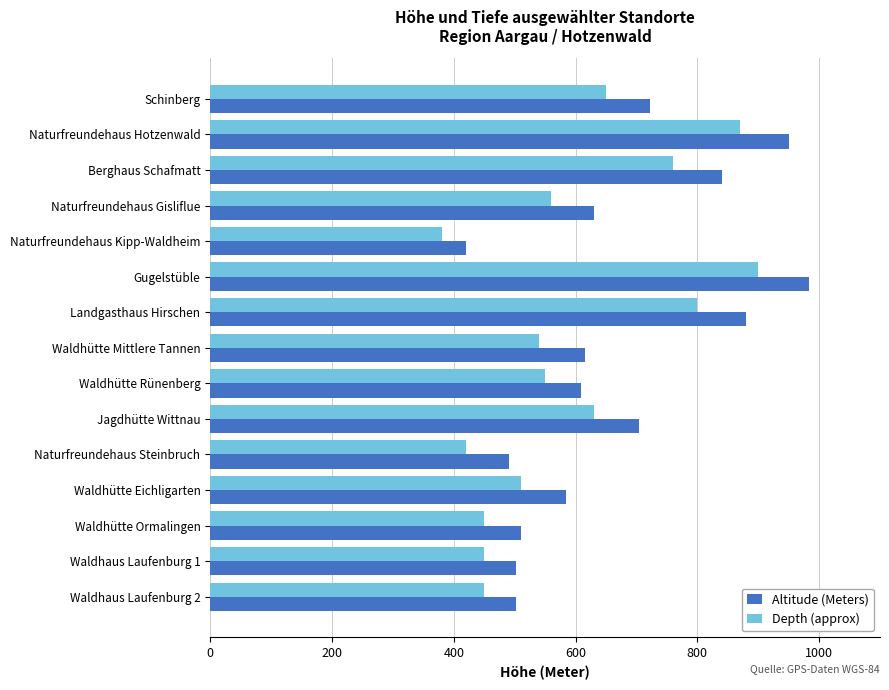

True or false: Depth (approx) has a value of 550 at Waldhütte Rünenberg.

True